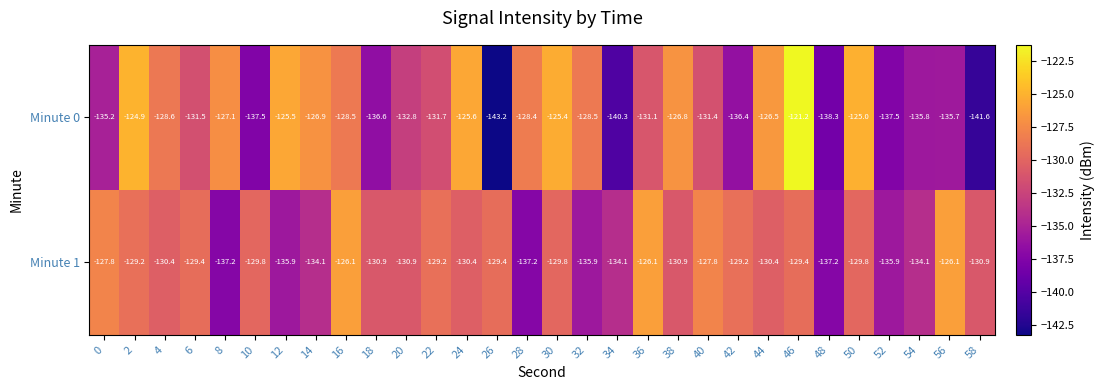

Which category has the highest value across all series?

46